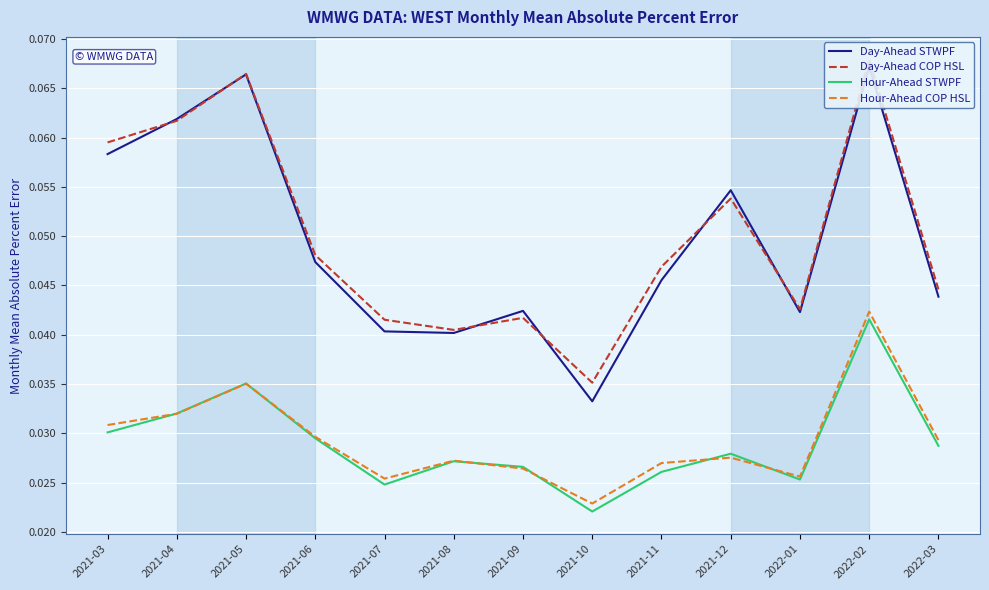

True or false: Hour-Ahead COP HSL has a value of 0.0 at 2021-07.

False